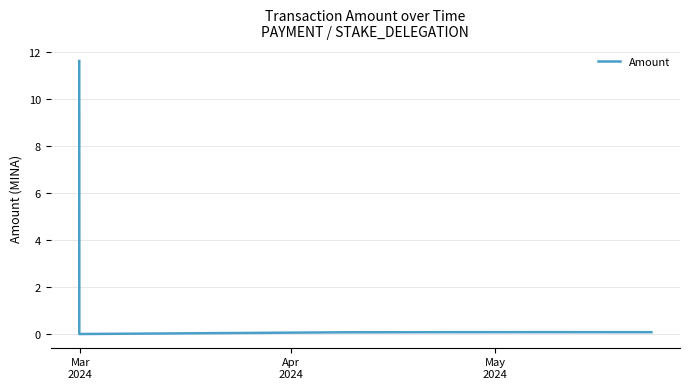

True or false: the data has more than 0 interior local peaks.

True